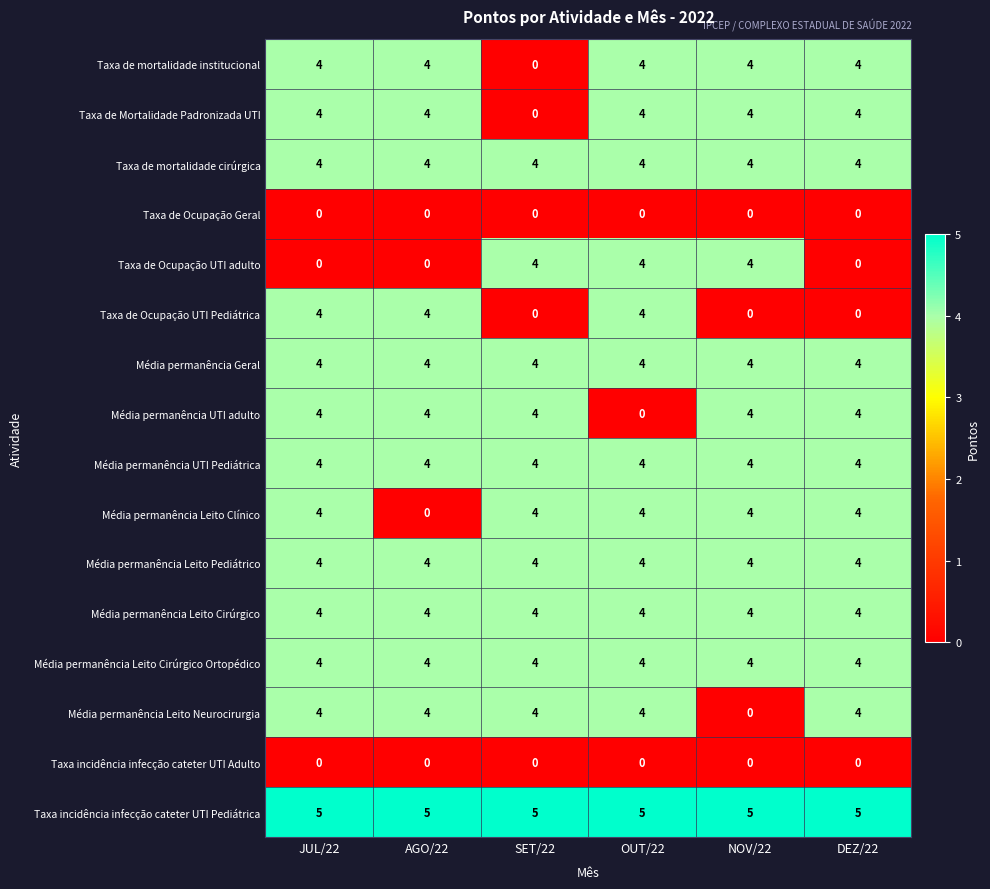

At how many categories does at least one series exceed 2?

6